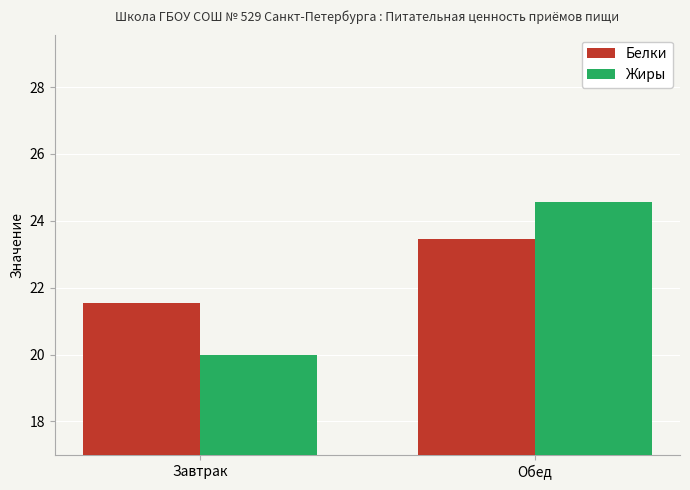

How many data points in Жиры are above 24?

1